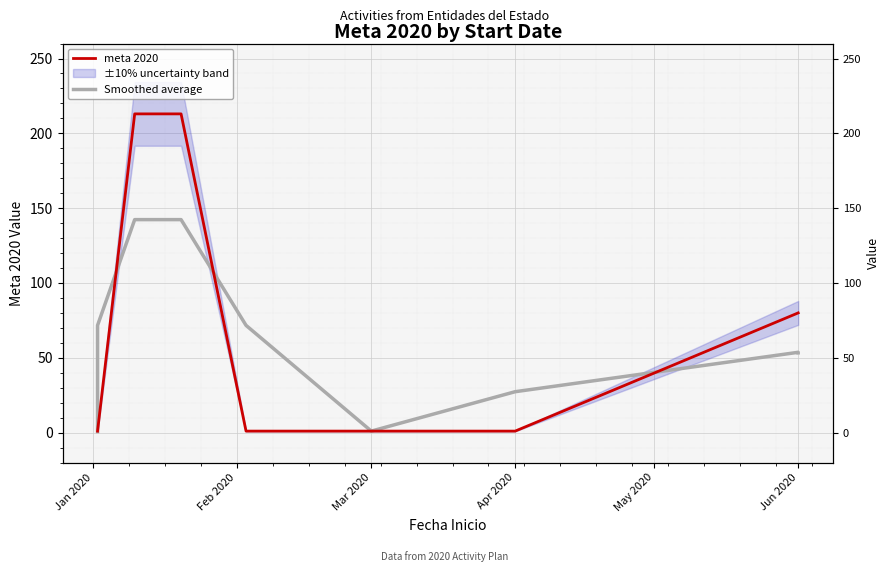

What is the difference between the maximum and minimum values in the Smoothed average series?

141.7